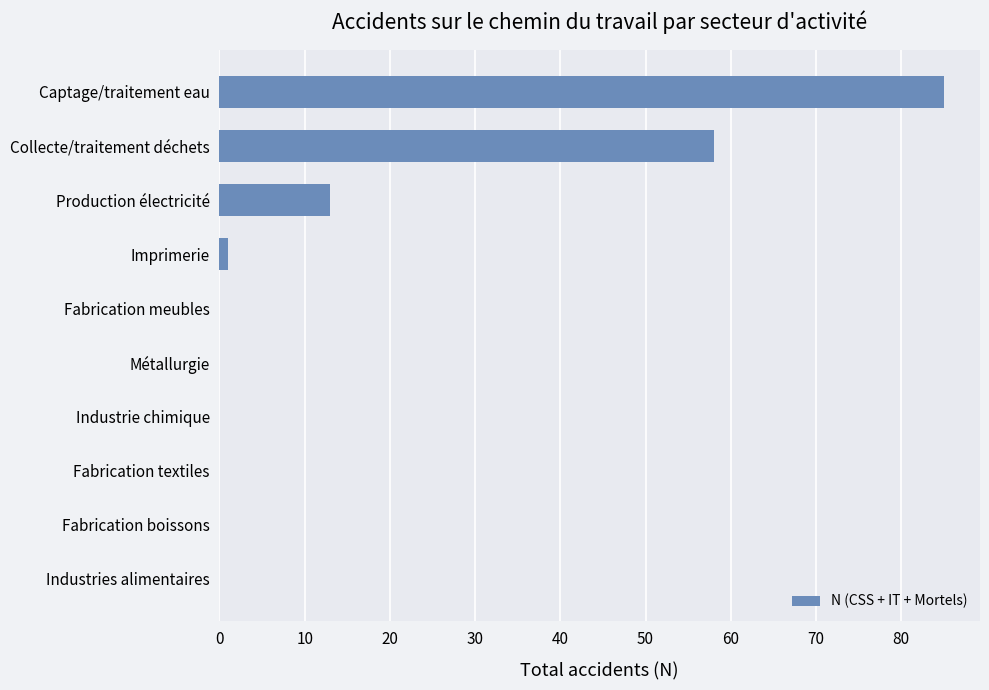

The chart shows a value of 58 at Collecte/traitement déchets. True or false?

True